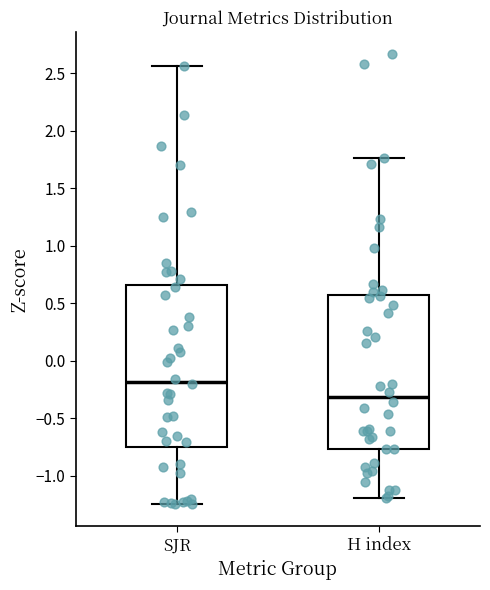

Reading left to right, transcribe this box plot: for each box, give where its median line is, the range the box spans, and where its two whiskers end, as read against the y-axis. The values are not printed on the chart, so give them approximately, as read against the axis.

SJR: median -0.20, box -0.75 to 0.65, whiskers -1.25 to 2.55
H index: median -0.30, box -0.75 to 0.55, whiskers -1.20 to 1.75